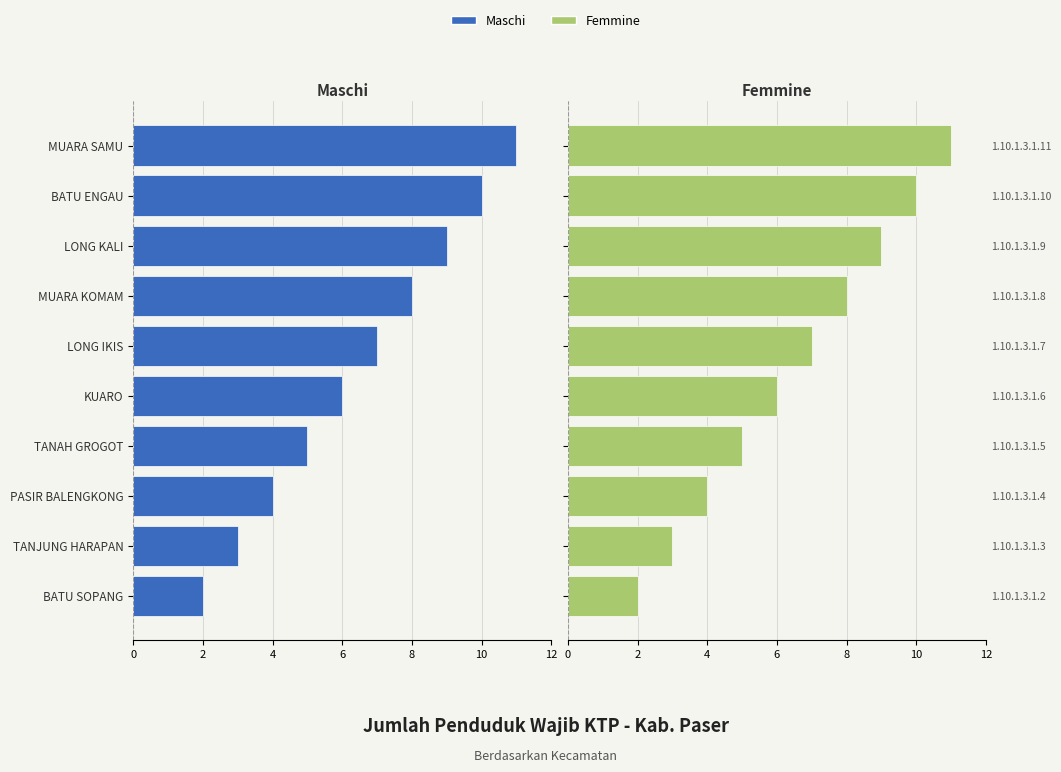

Rank the series by their maximum value, from highest to lowest.

Femmine, Maschi